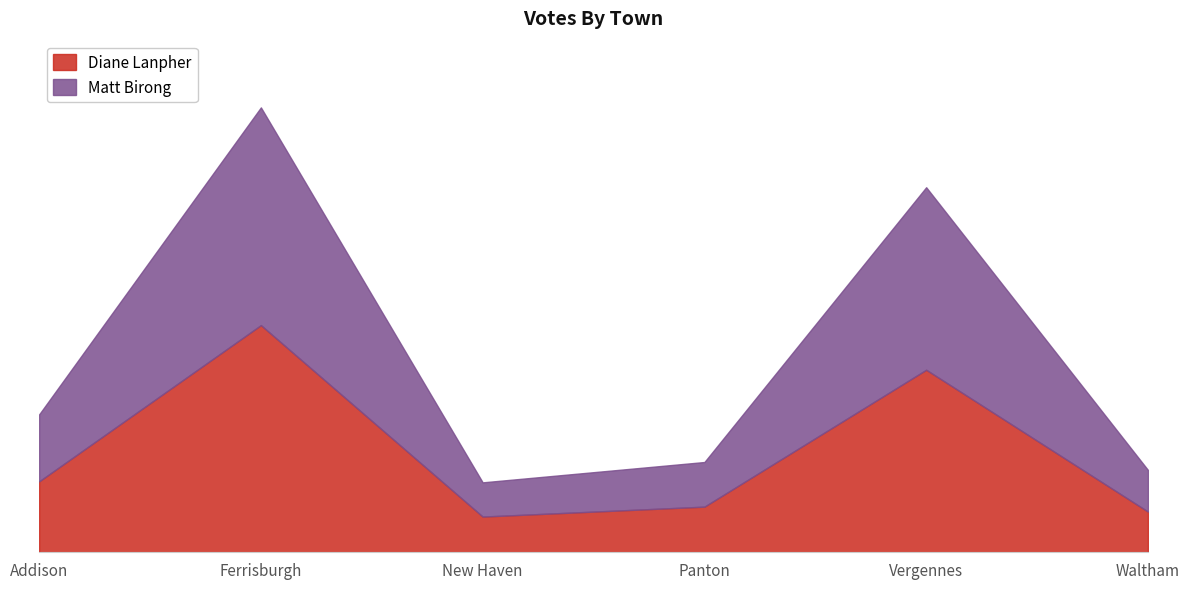

What is the value of the Diane Lanpher point at the 5th from the left?

368